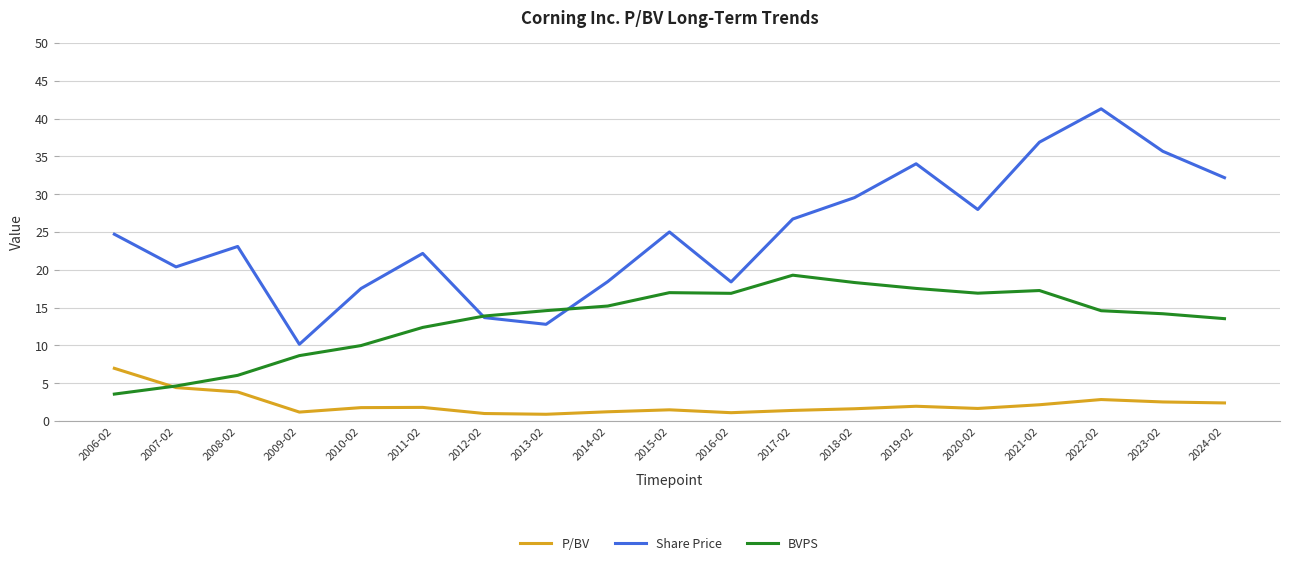

How many distinct data groups are displayed?

3